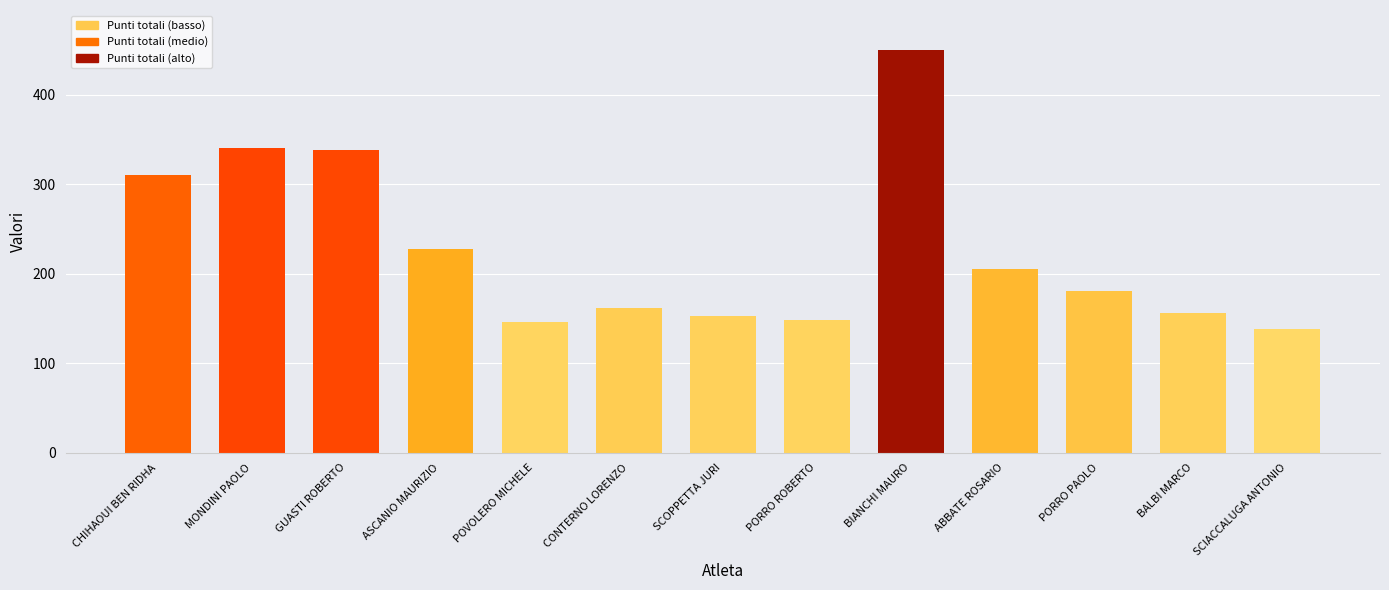

At which category does the chart reach its minimum across all series?

SCIACCALUGA ANTONIO